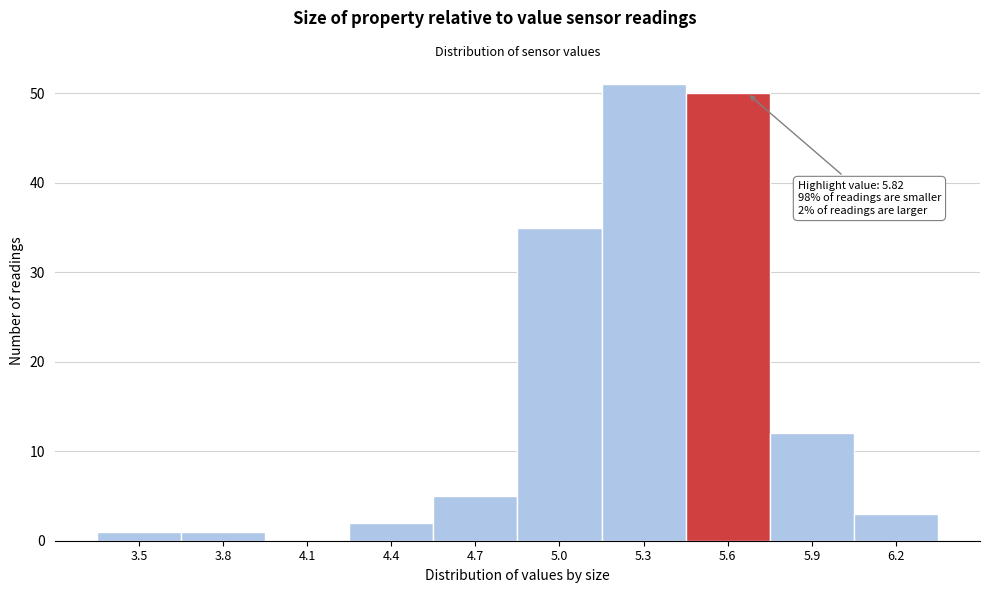

Reading right to left, extract all data points from this chart.

6.2=3	5.9=12	5.6=50	5.3=51	5.0=35	4.7=5	4.4=2	4.1=0	3.8=1	3.5=1